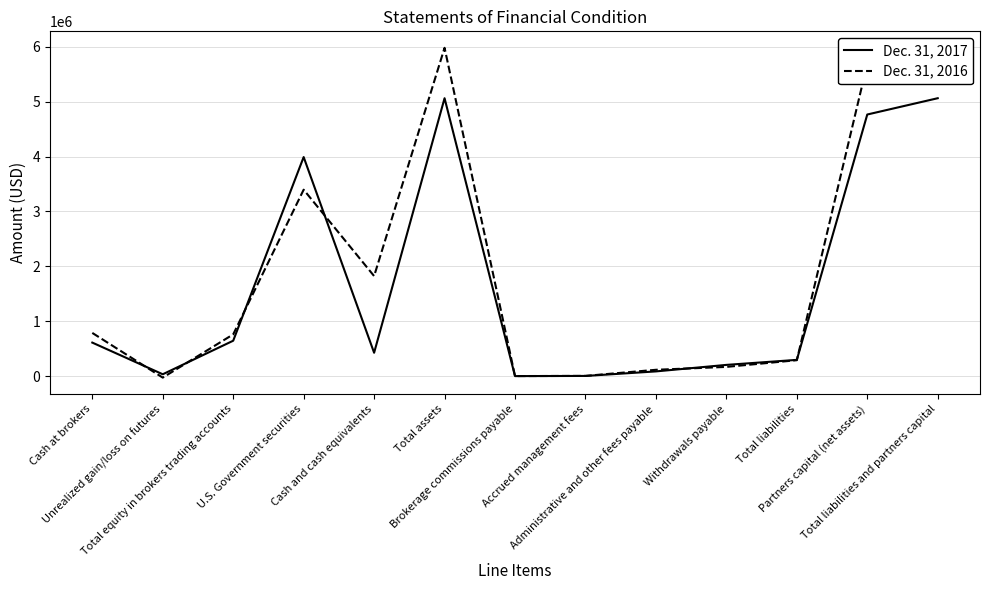

Where do Dec. 31, 2017 and Dec. 31, 2016 first cross each other?

Cash at brokers and Unrealized gain/loss on futures